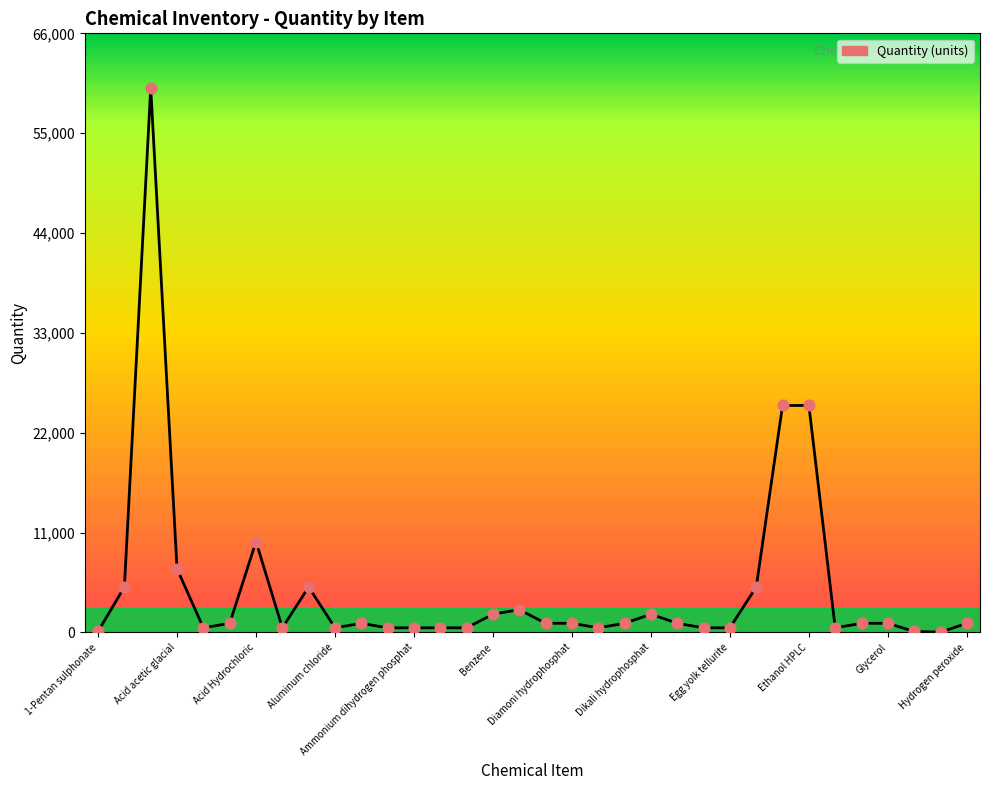

What is the maximum value shown in the chart?

60000